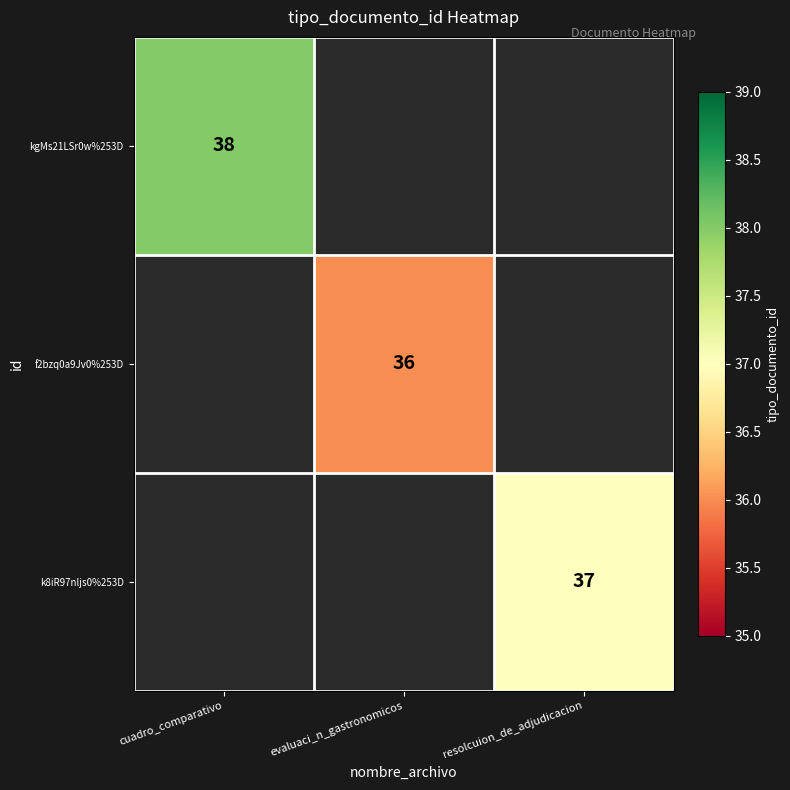

Is the value of k8iR97nljs0%253D at resolcuion_de_adjudicacion greater than the value of f2bzq0a9Jv0%253D at evaluaci_n_gastronomicos?

Yes